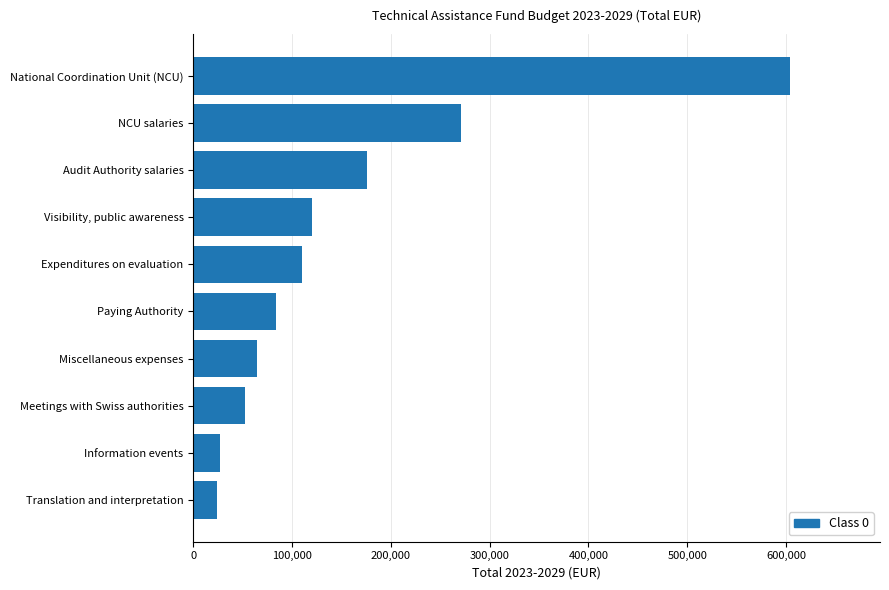

What is the greatest value displayed?

604466